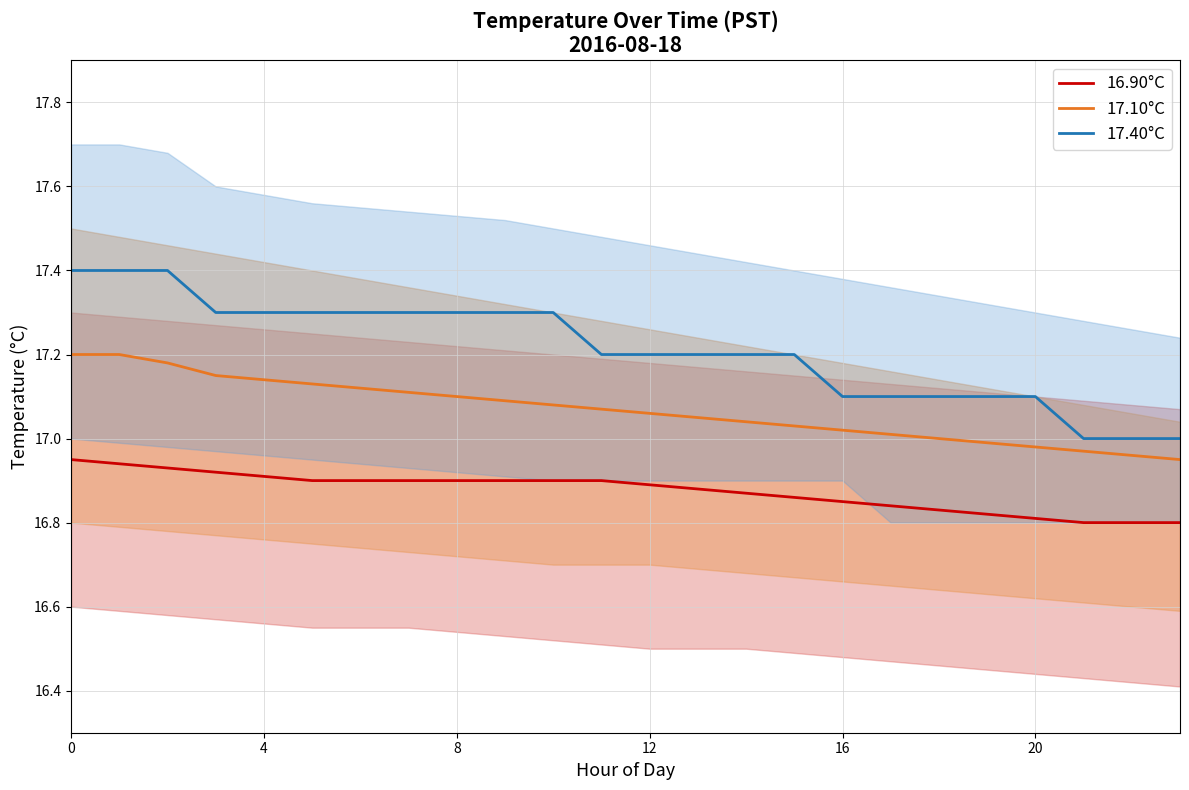

What is the difference between the second highest and second lowest values in the 16.90°C series?

0.1